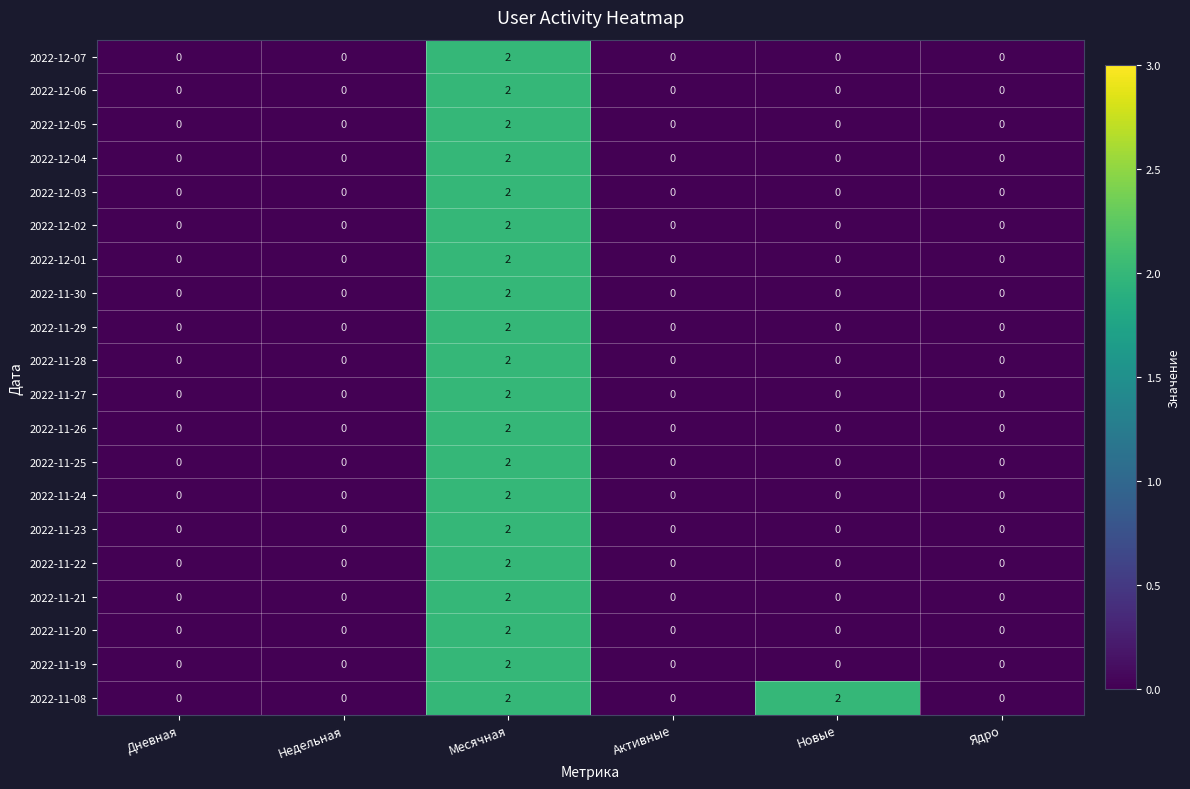

The 2022-12-01 series shows 0 at Новые. True or false?

True